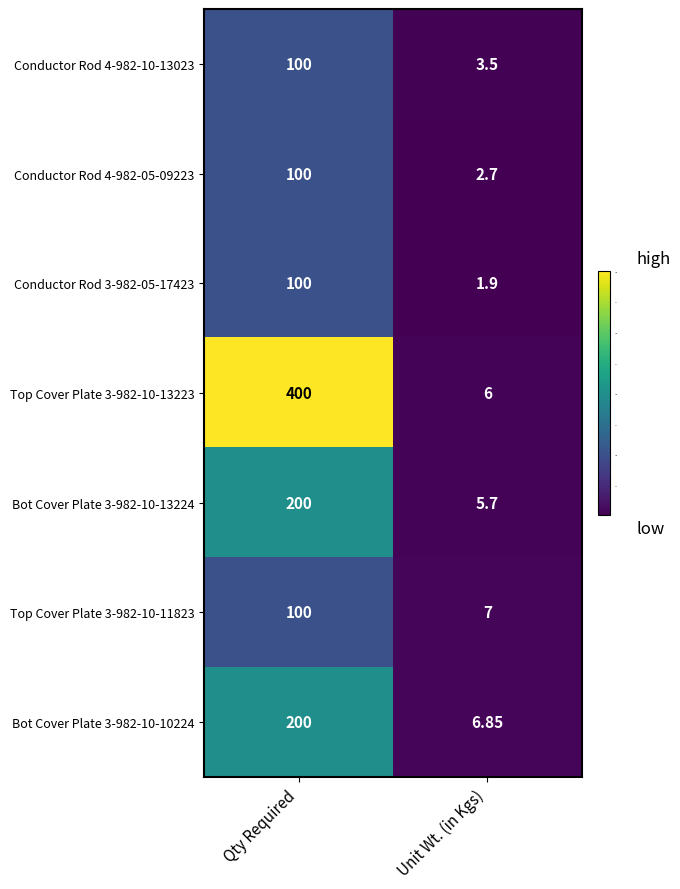

What is the smallest value displayed?

1.9